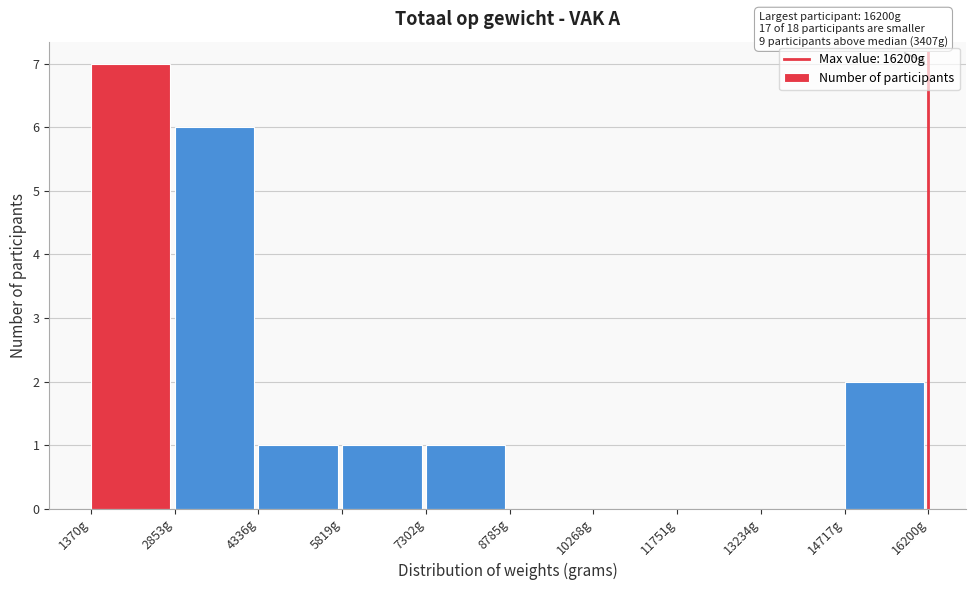

Which range on the x-axis has the tallest bar?

1400 to 2800